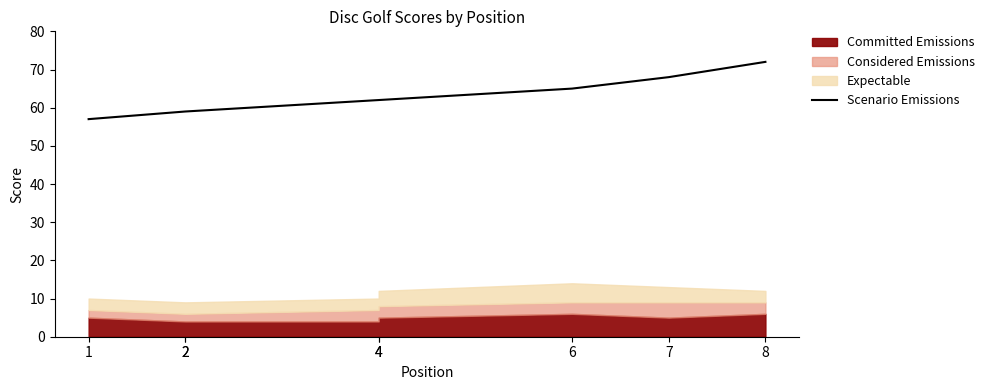

What is the change in value from 2 to 7?

+9